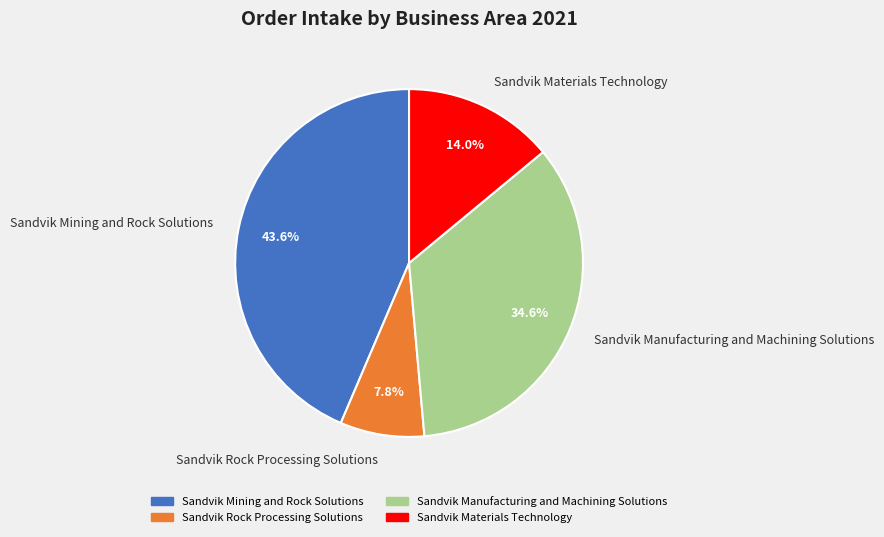

Is there any slice that represents more than half of the pie?

No